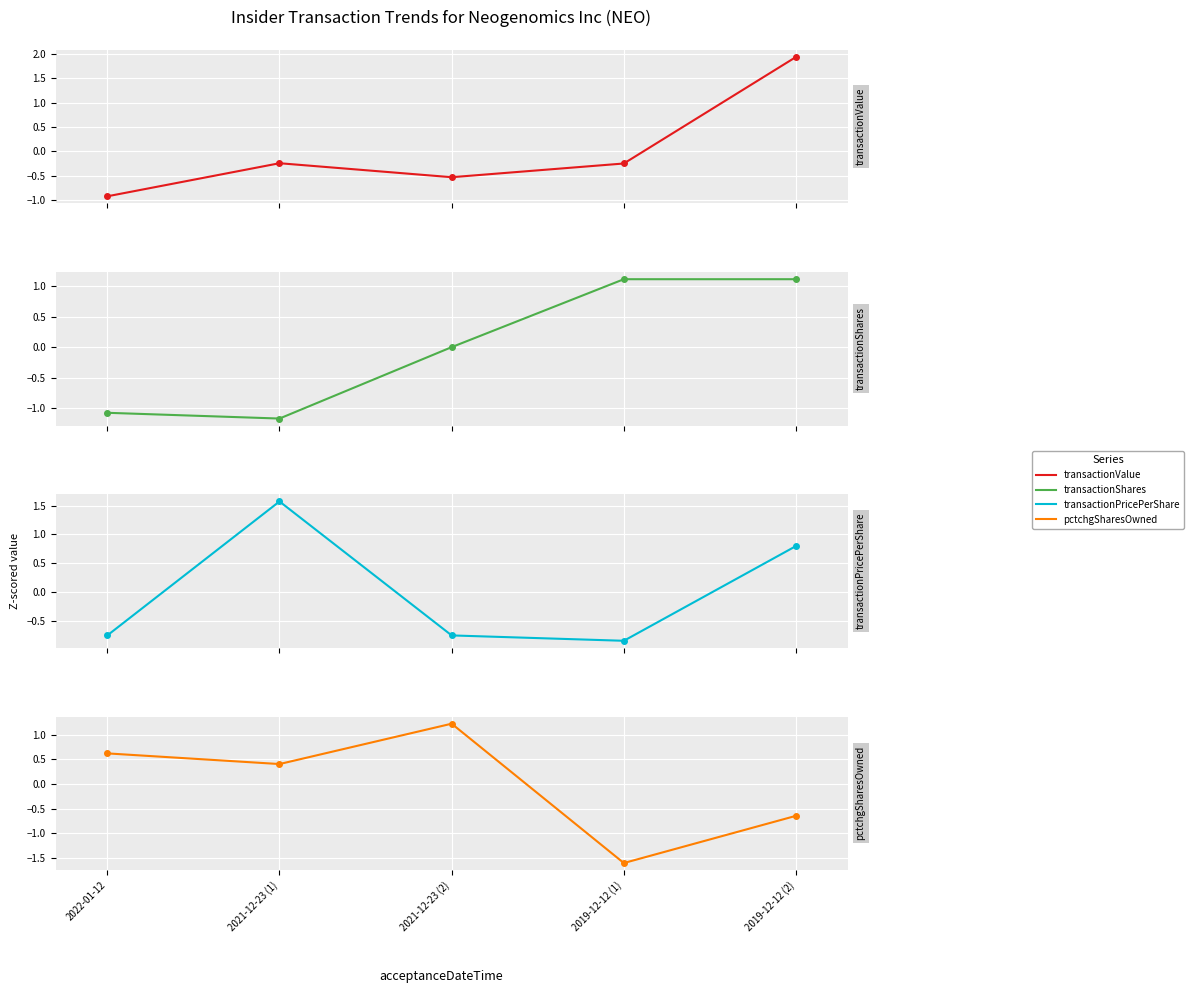

Which category has the lowest value in the transactionShares series?

2021-12-23 (1)